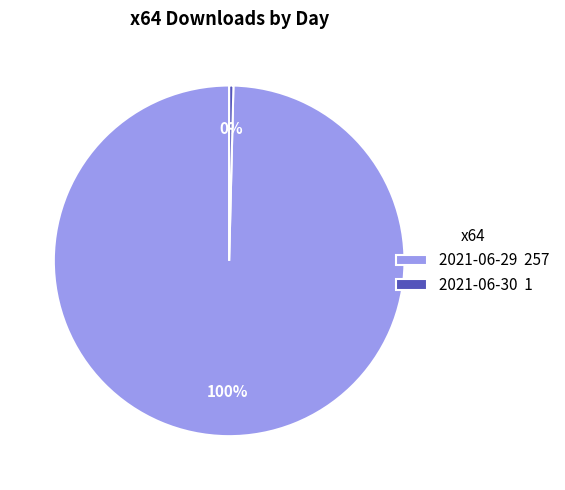

What is the largest slice in the pie chart?

2021-06-29